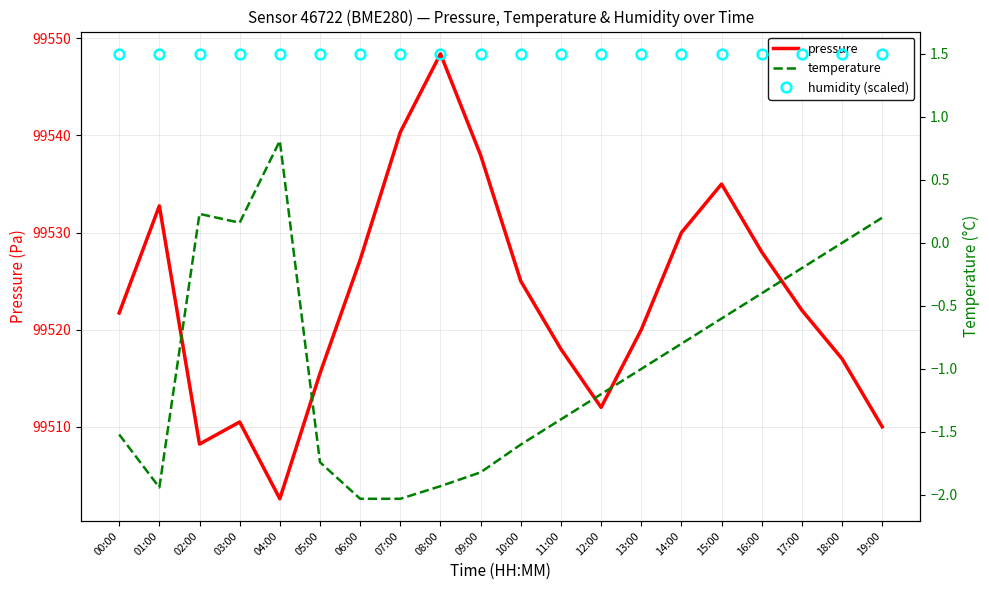

True or false: pressure and temperature intersect in this chart.

False